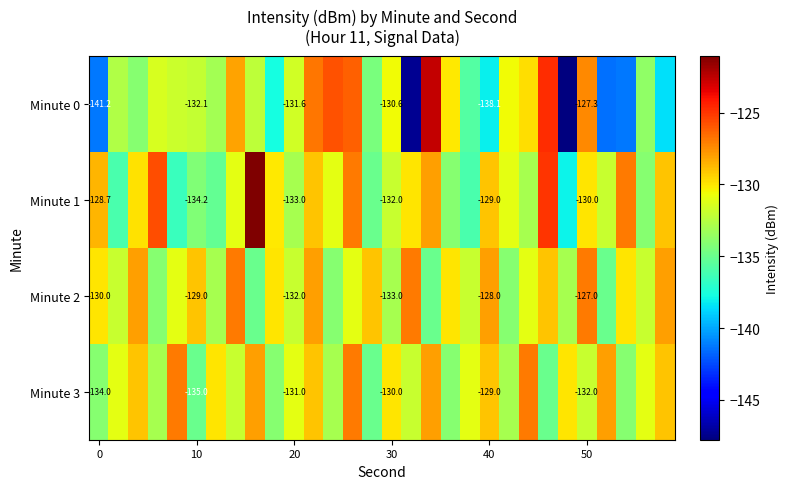

What is the lowest value of the Minute 1 series?

-138.0